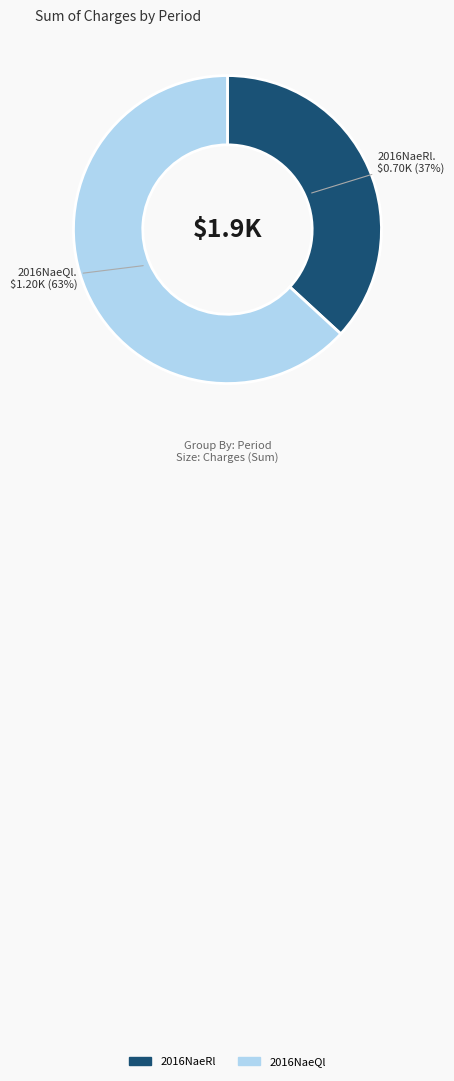

Is there any slice that represents more than half of the pie?

Yes